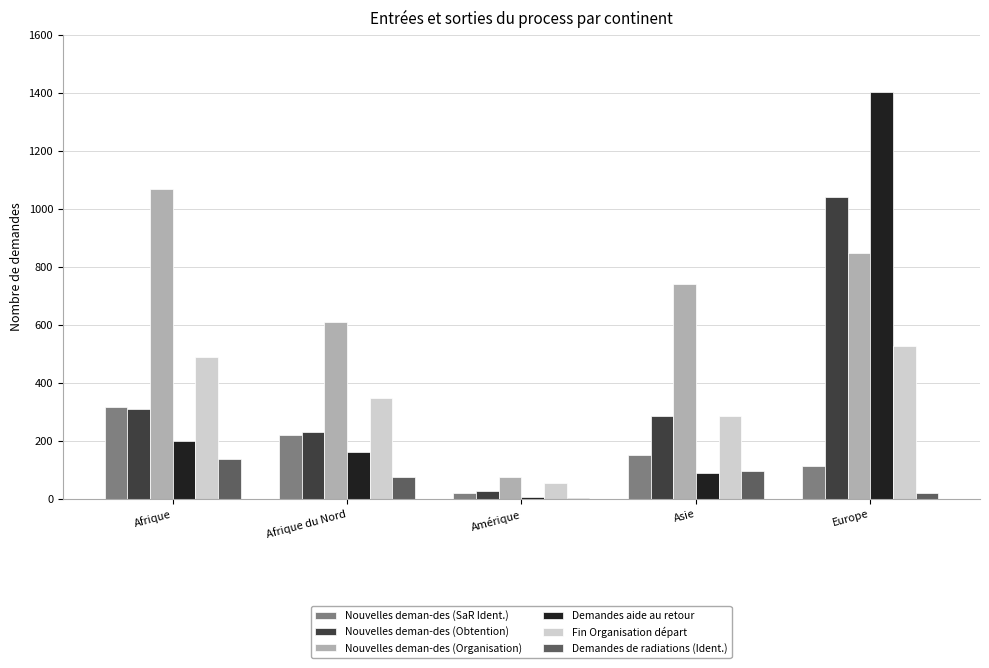

At which category does the chart reach its peak across all series?

Europe